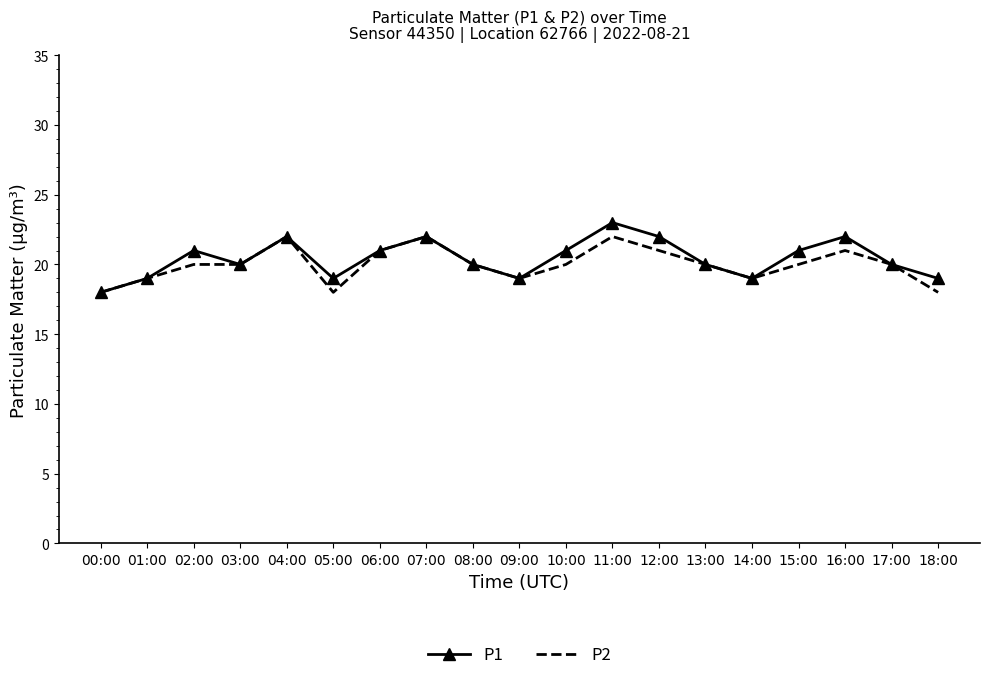

At which category does P1 reach its first local peak?

02:00